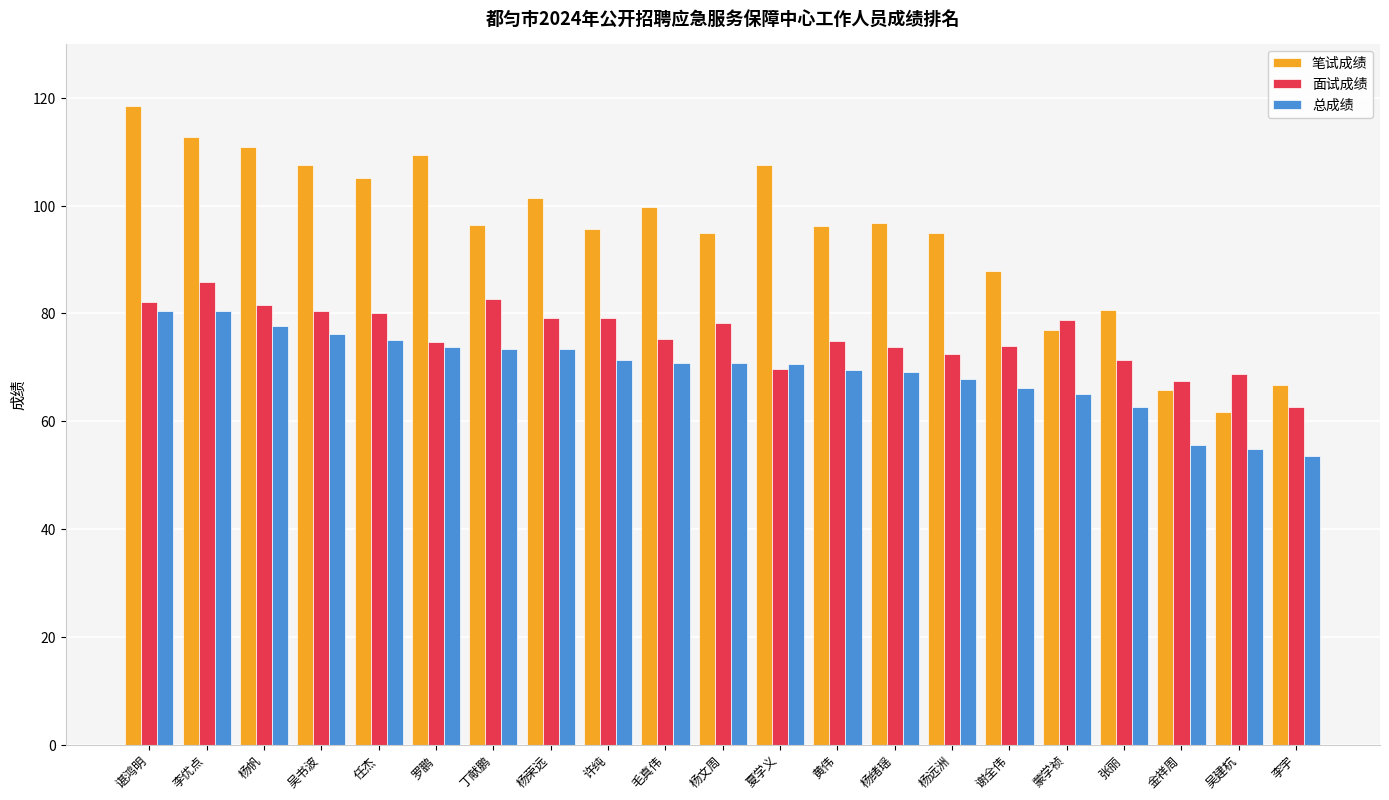

Rank the series by their average value, from lowest to highest.

总成绩, 面试成绩, 笔试成绩